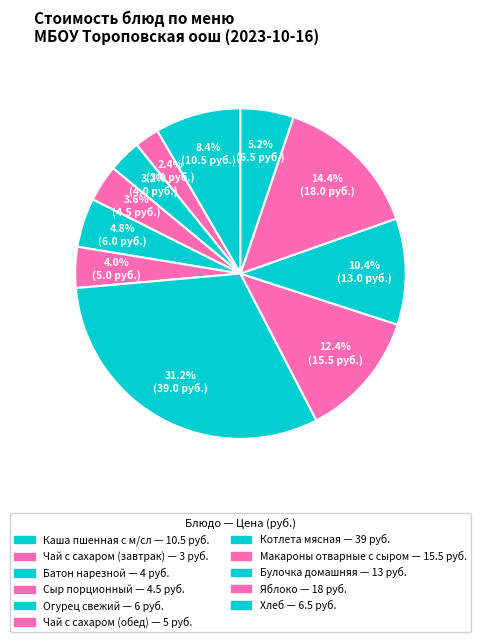

How many segments does this pie chart have?

11